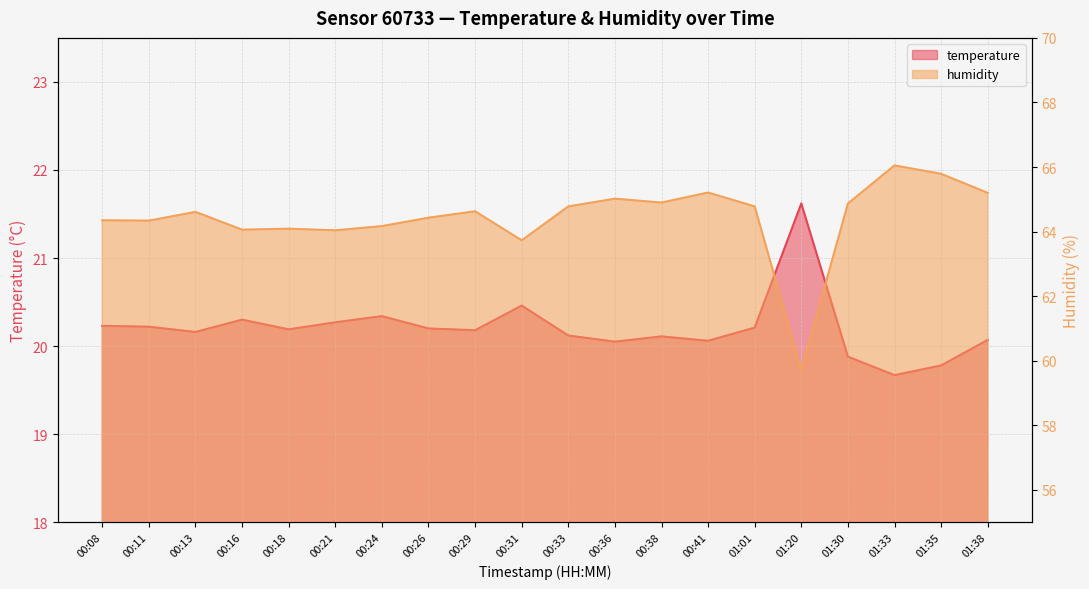

At which category is the sum across all series the highest?

01:33